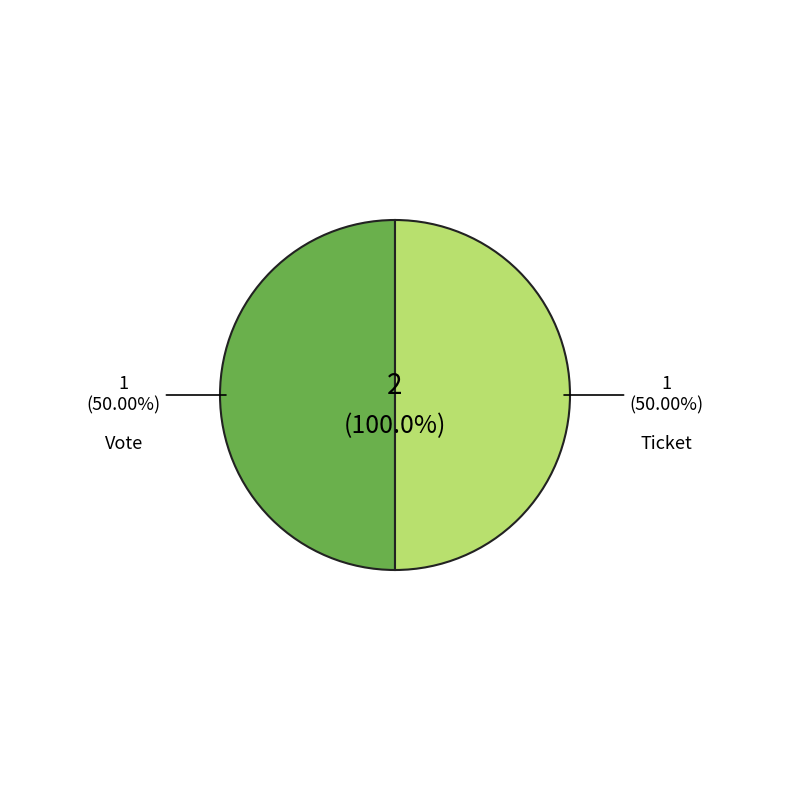

What is the smallest slice in the pie chart?

Ticket